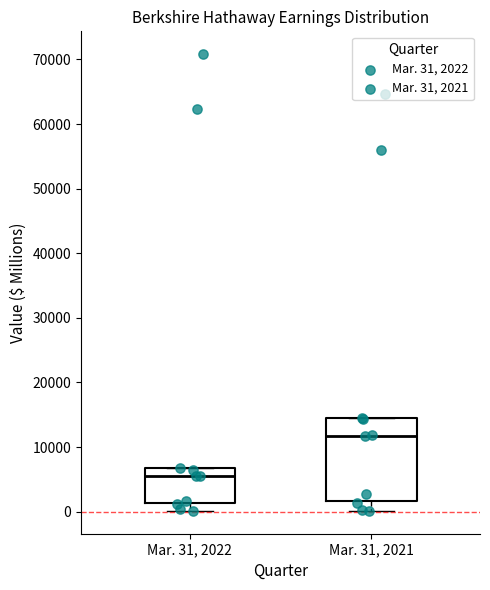

Which box has the highest median line?

Mar. 31, 2021